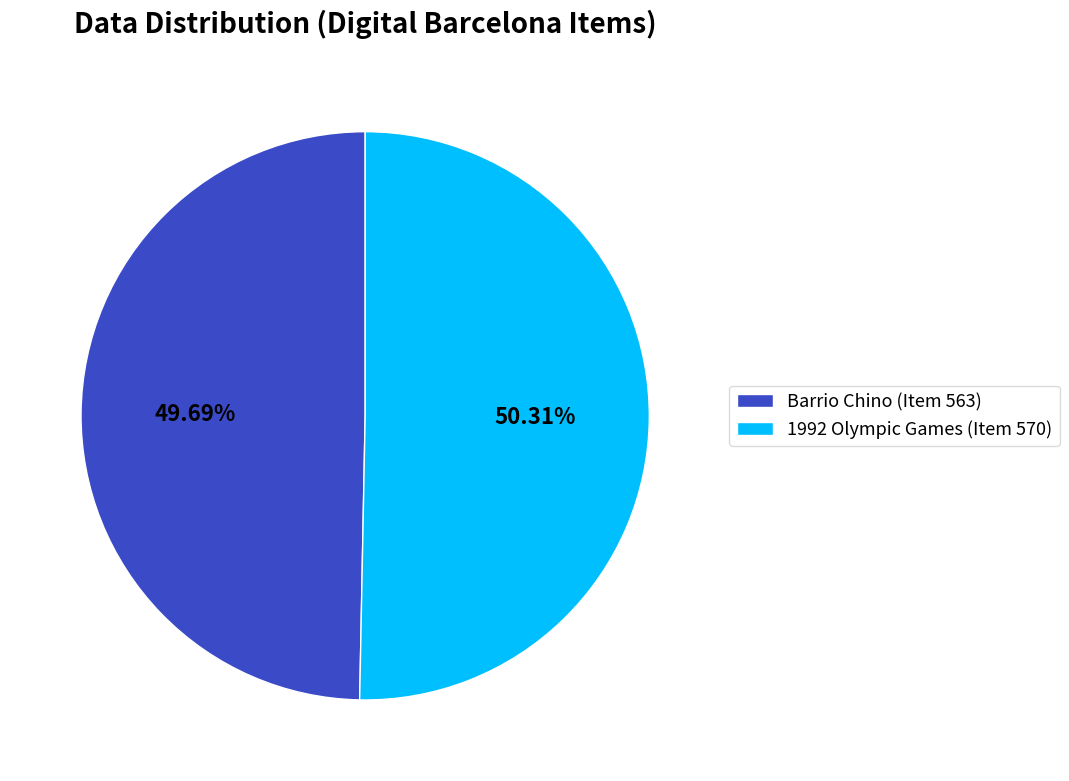

Is there any slice that represents more than half of the pie?

Yes